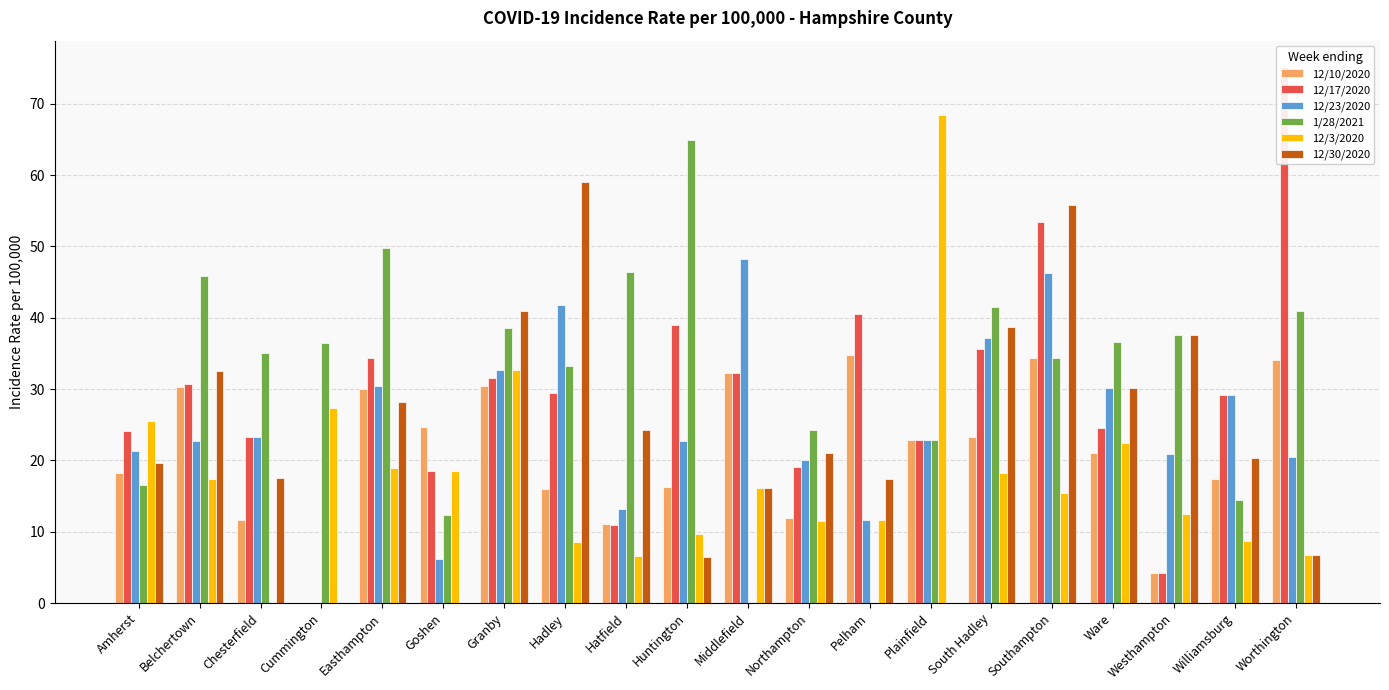

List the labels in order of 12/23/2020 value, largest first.

Middlefield, Southampton, Hadley, South Hadley, Granby, Easthampton, Ware, Williamsburg, Chesterfield, Plainfield, Belchertown, Huntington, Amherst, Westhampton, Worthington, Northampton, Hatfield, Pelham, Goshen, Cummington